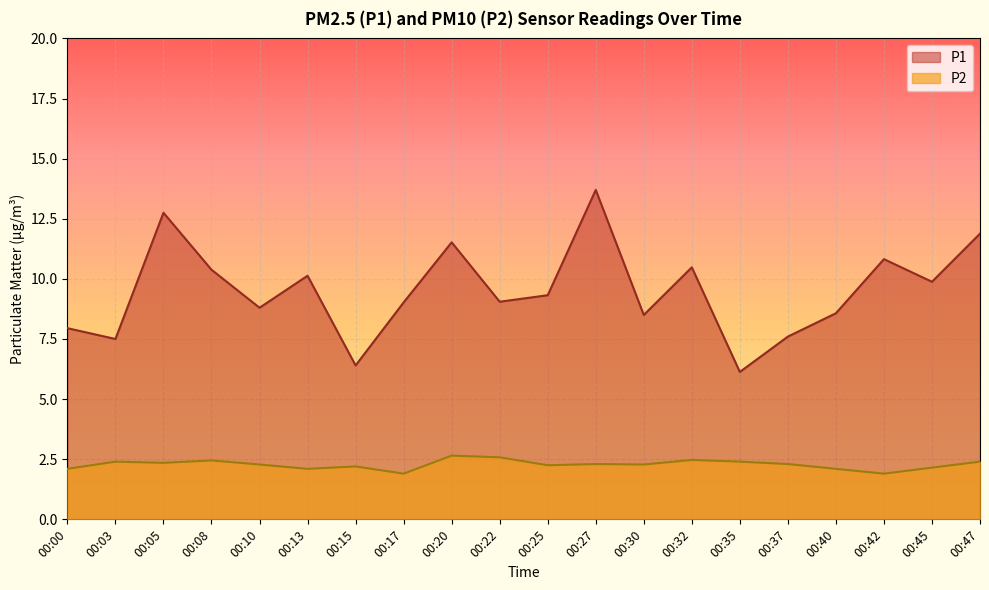

What is the difference between the maximum and minimum values in the P2 series?

0.8